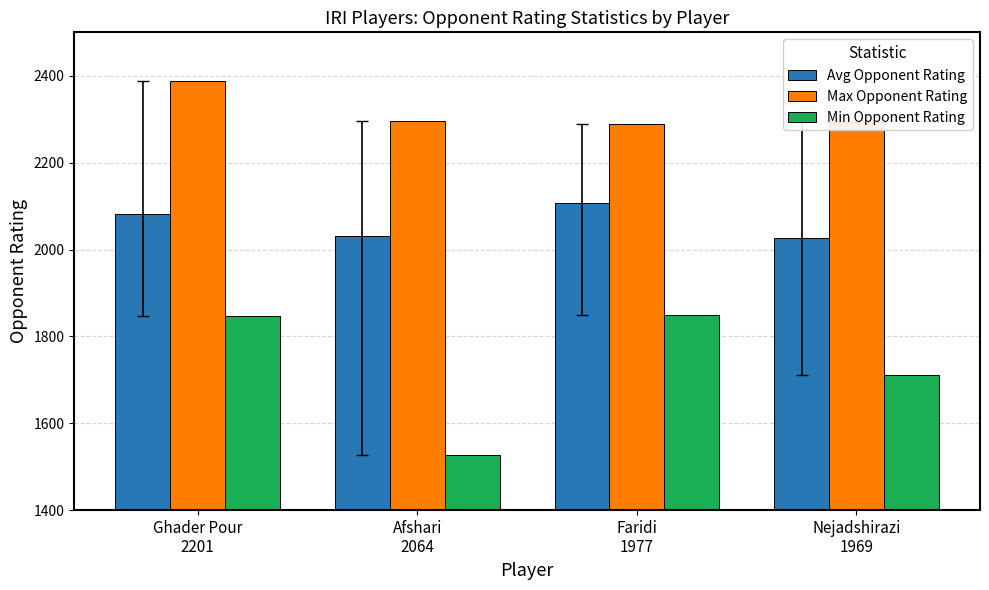

What are all the series names shown in the legend?

Avg Opponent Rating, Max Opponent Rating, Min Opponent Rating